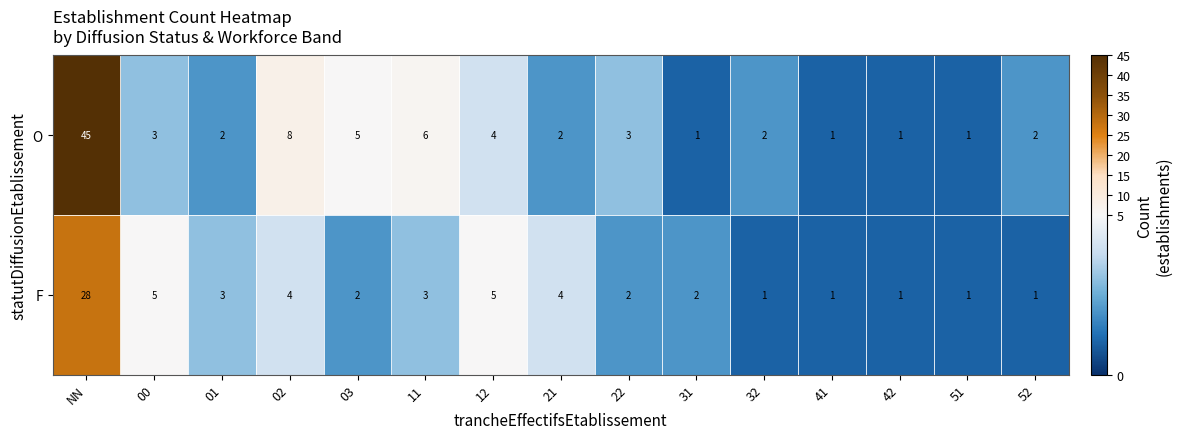

Is it true that F equals 1 at 52?

True